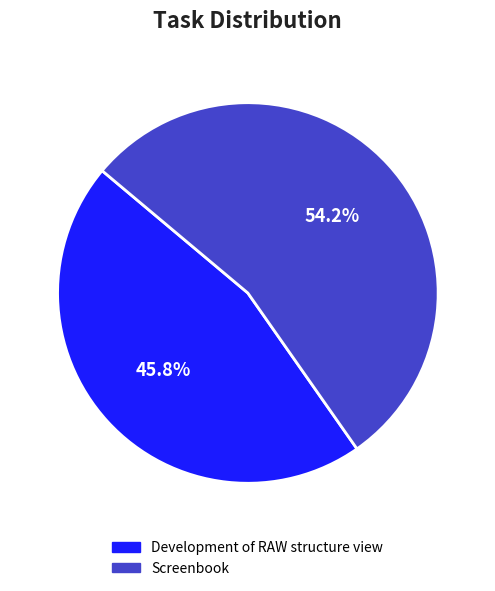

Which slice is the smallest?

Development of RAW structure view